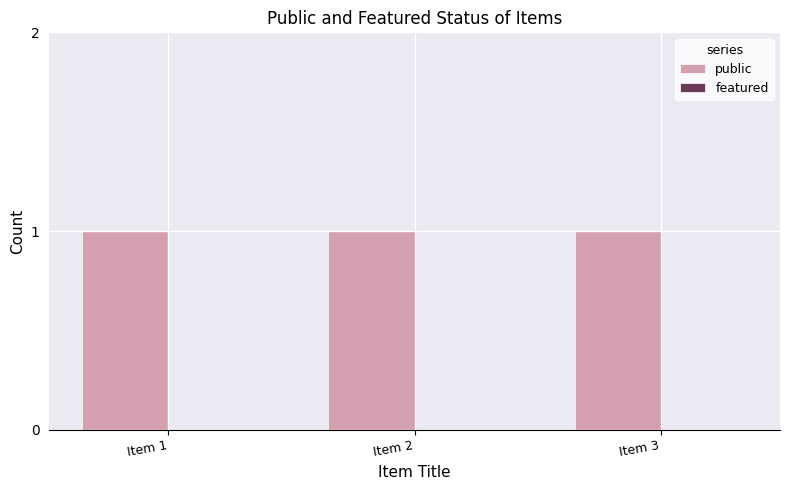

Reading right to left, extract all data points from this chart.

public: 1	1	1
featured: 0	0	0